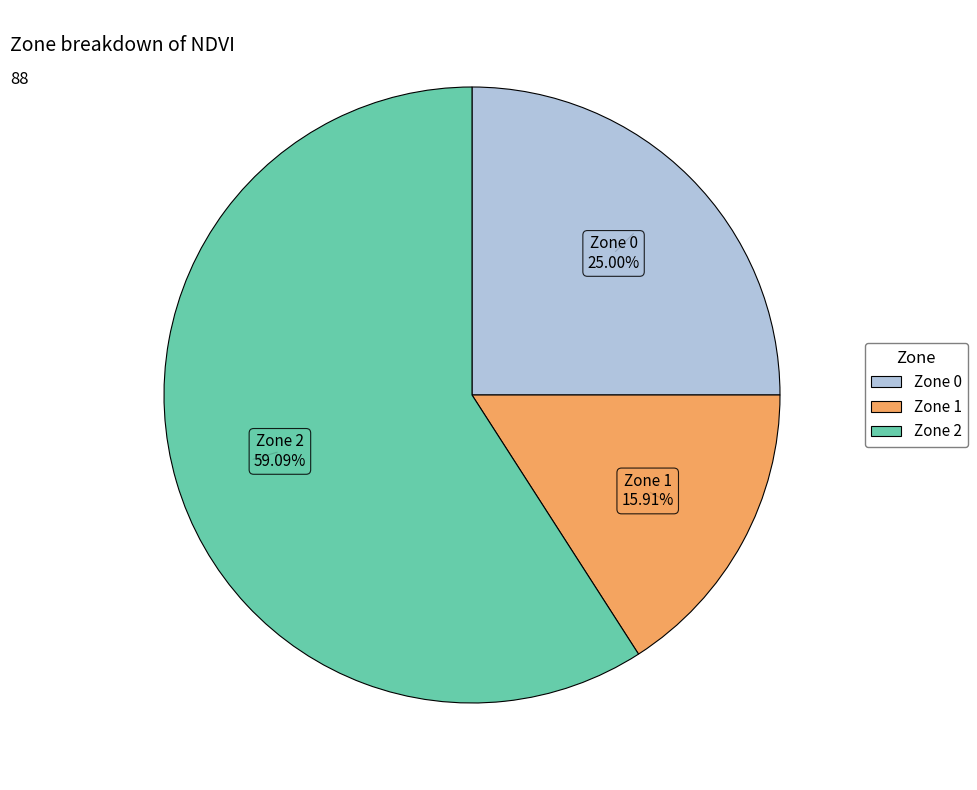

To the nearest percent, what portion does Zone 1 represent?

16%